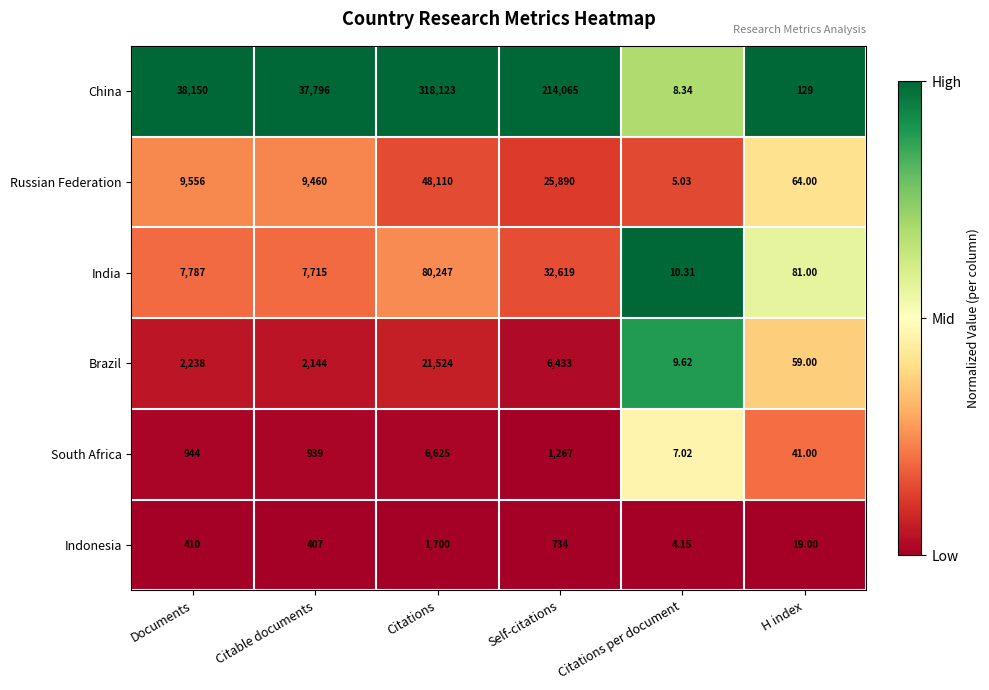

Rank the series by their maximum value, from highest to lowest.

China, India, Russian Federation, Brazil, South Africa, Indonesia